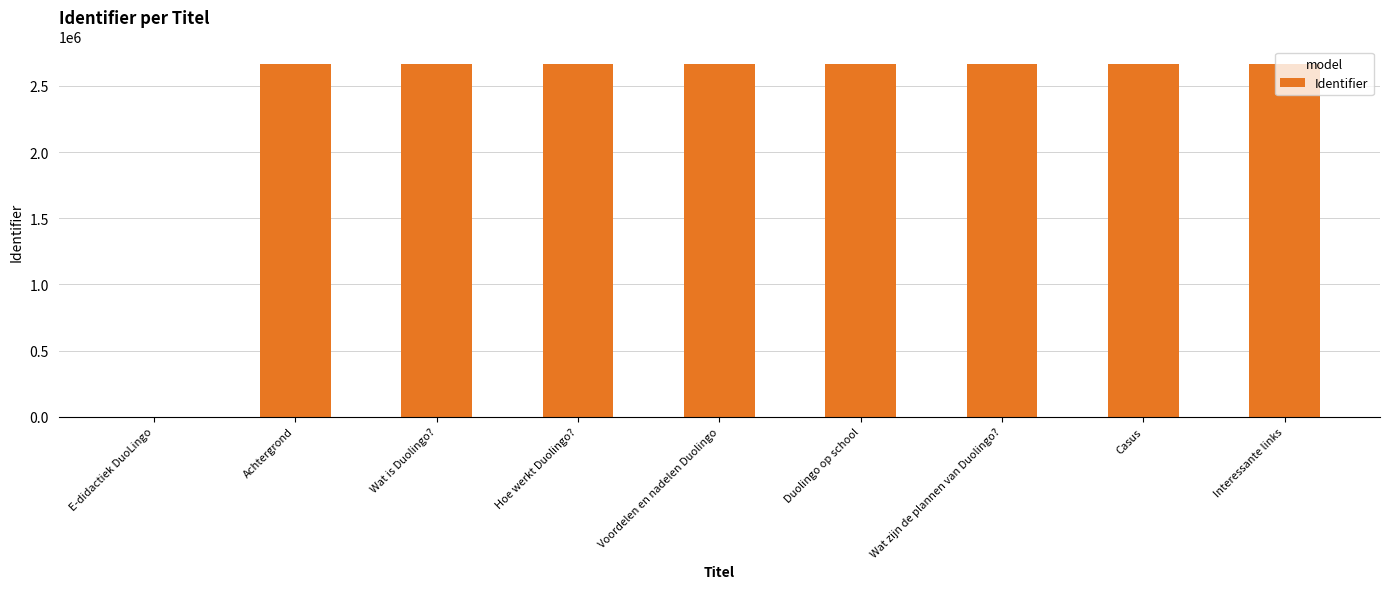

What is the greatest value displayed?

2664561